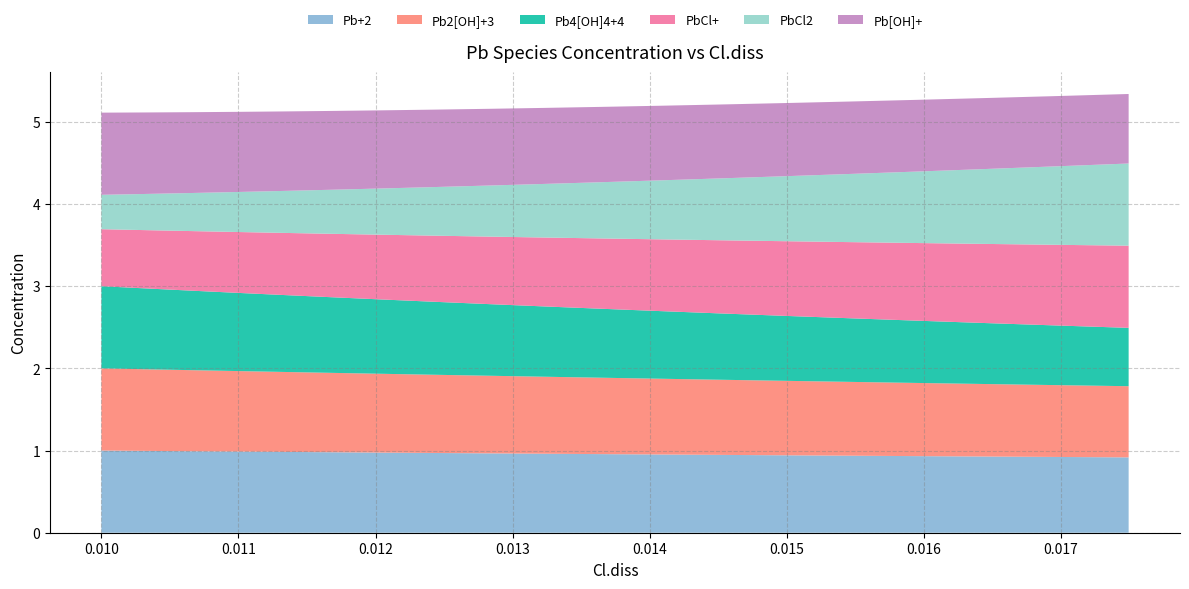

How many times do PbCl2 and Pb[OH]+ cross each other?

1